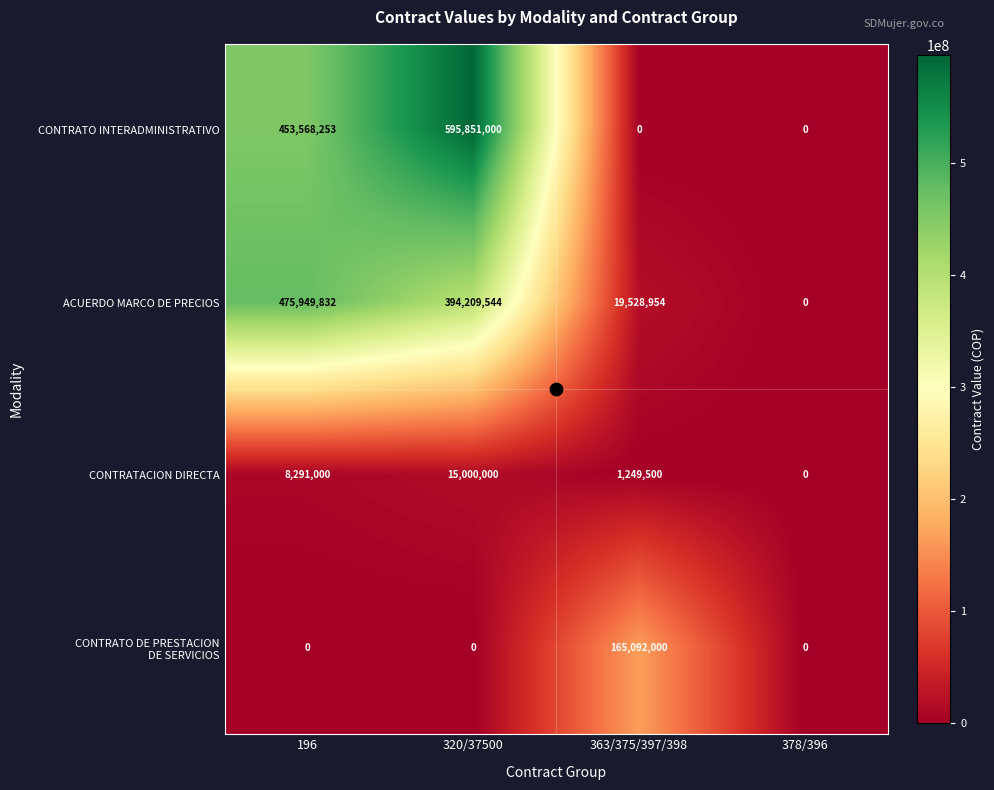

The CONTRATO INTERADMINISTRATIVO series shows 404778246 at 320/37500. True or false?

False